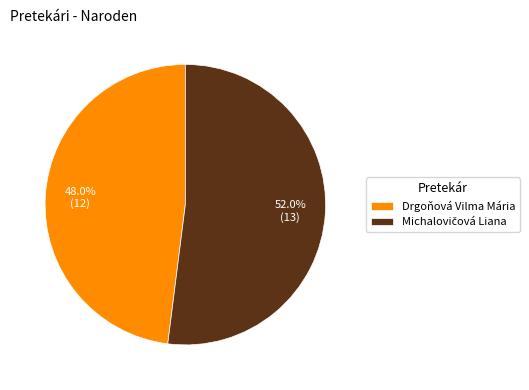

How many segments does this pie chart have?

2